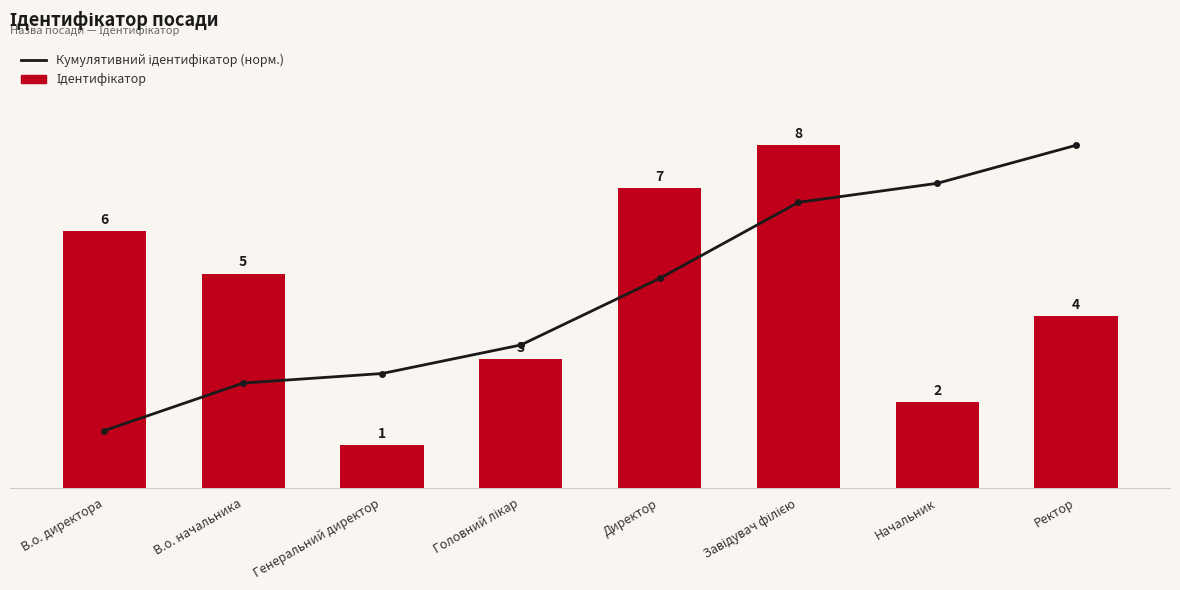

What is the maximum value for Ідентифікатор?

8.0